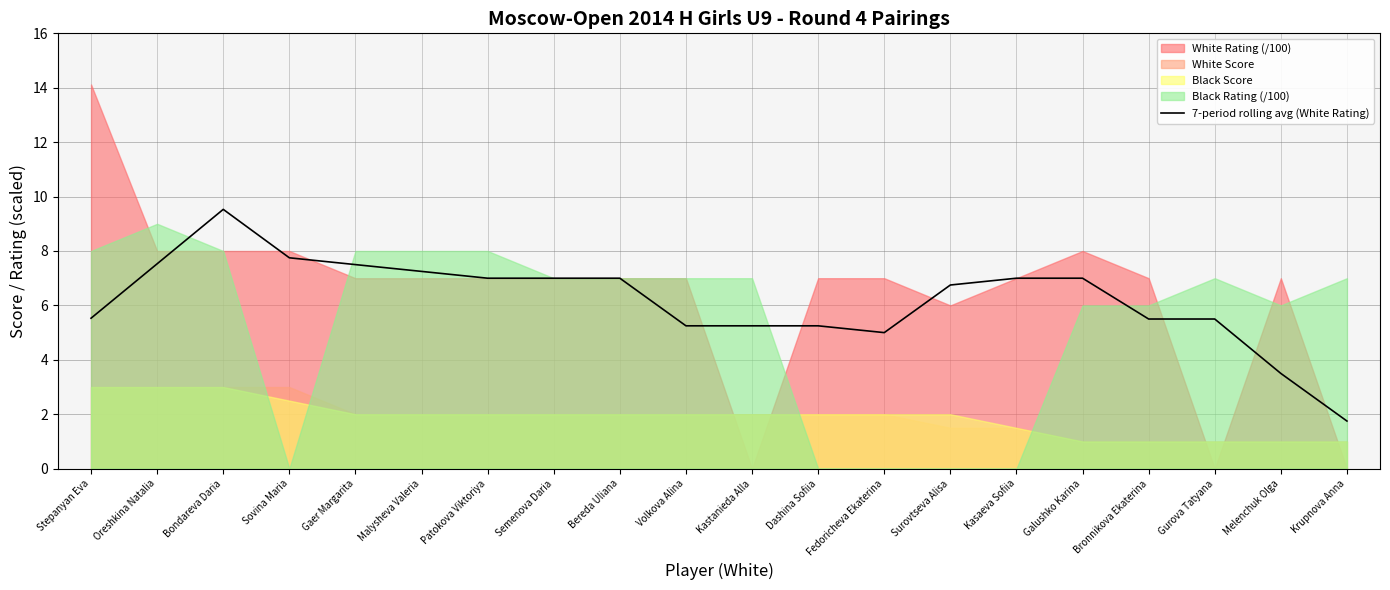

The value at Bronnikova Ekaterina is 2.2. True or false?

False